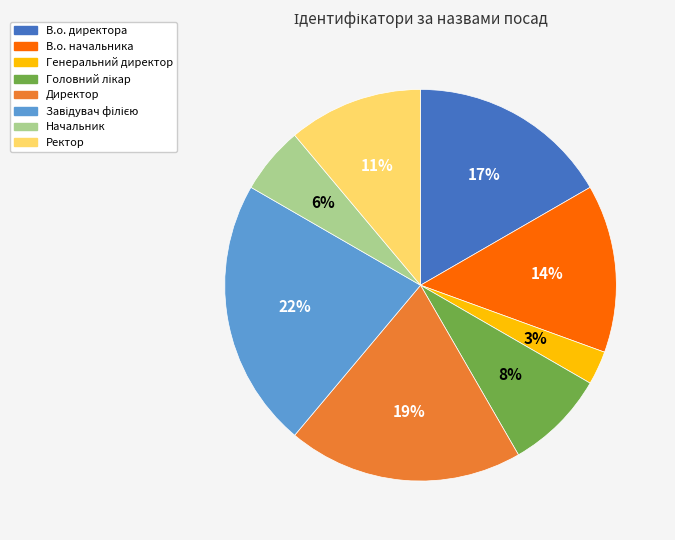

What is the smallest slice in the pie chart?

Генеральний директор